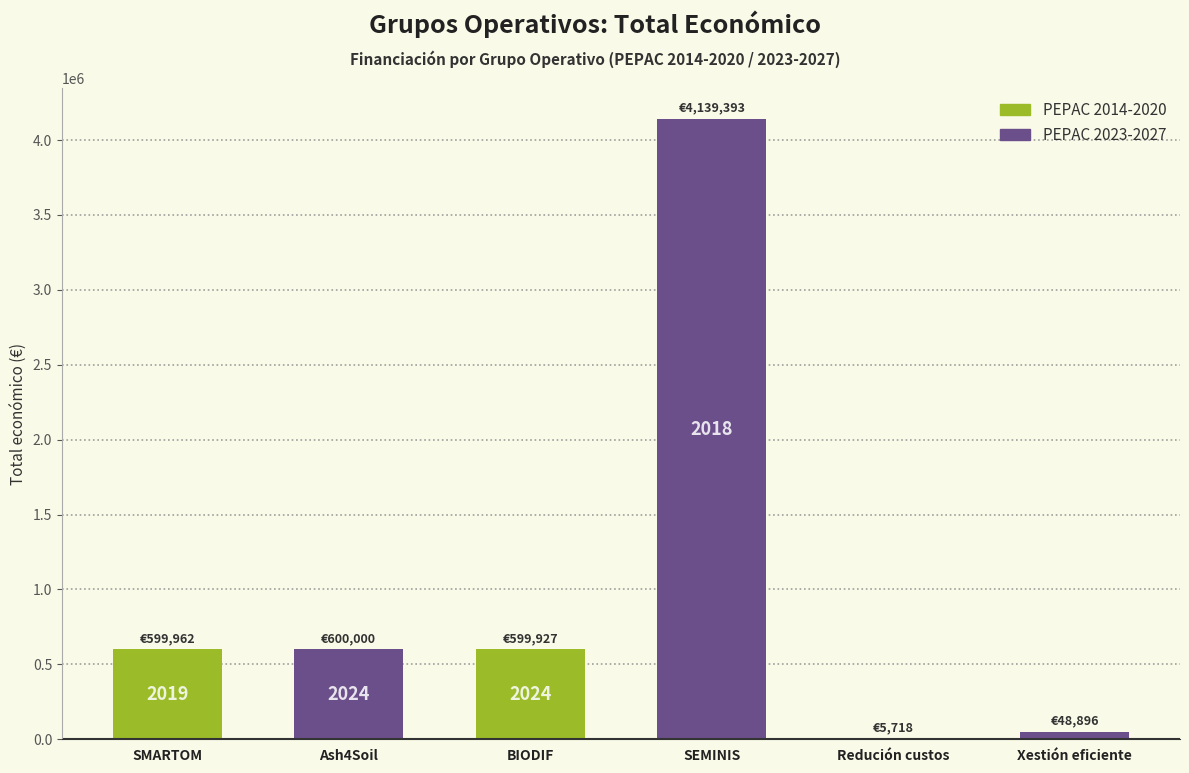

Which has a higher value, SMARTOM or Redución custos?

SMARTOM